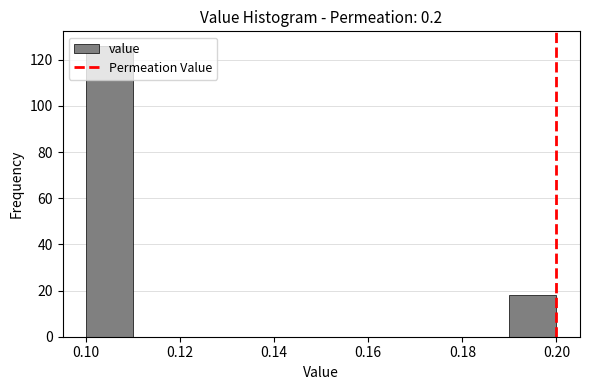

How tall is the bar that spans 0.19 to 0.20 on the x-axis? The values are not printed on the chart, so give them approximately, as read against the axis.

18